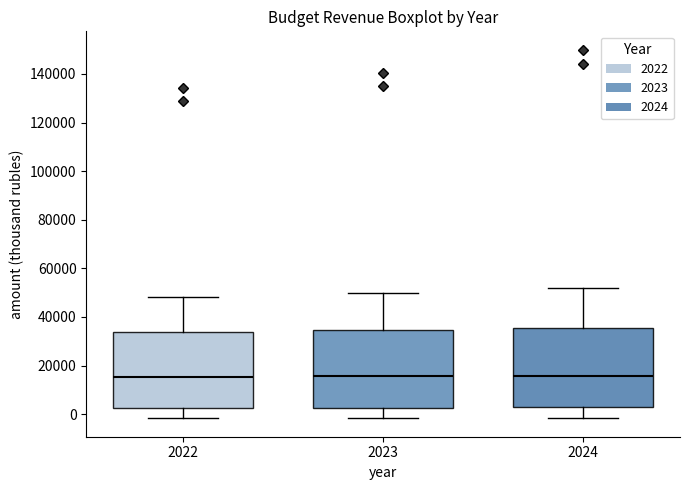

Where is the lower edge of the box at x = 2023 on the y-axis? The values are not printed on the chart, so give them approximately, as read against the axis.

2000